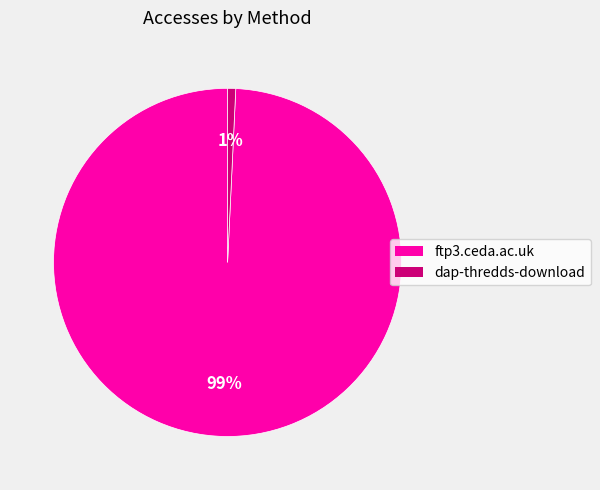

Is it true that dap-thredds-download is 11% of the pie?

False